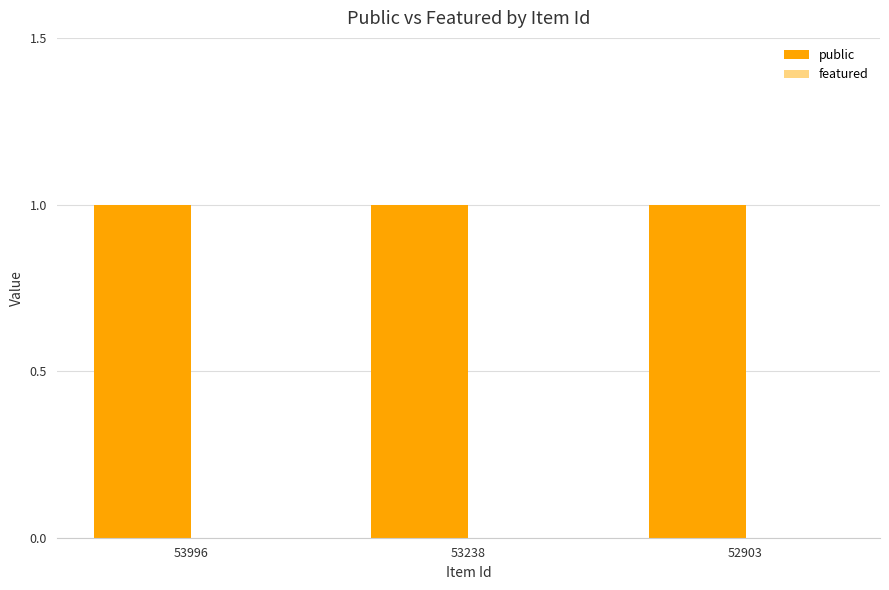

Which series has the widest spread of values?

public